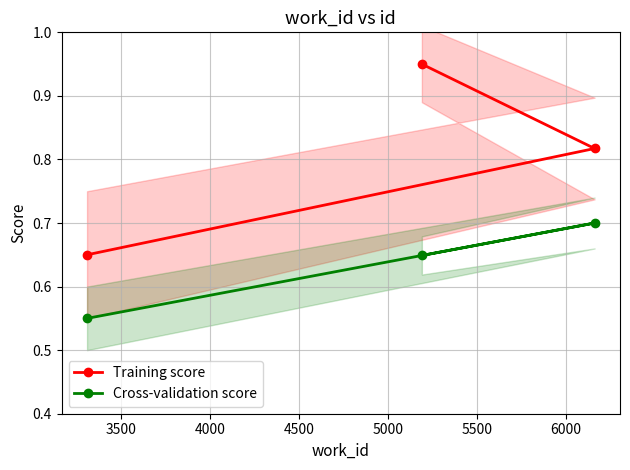

Count the Cross-validation score values in the range 0 to 1.

3